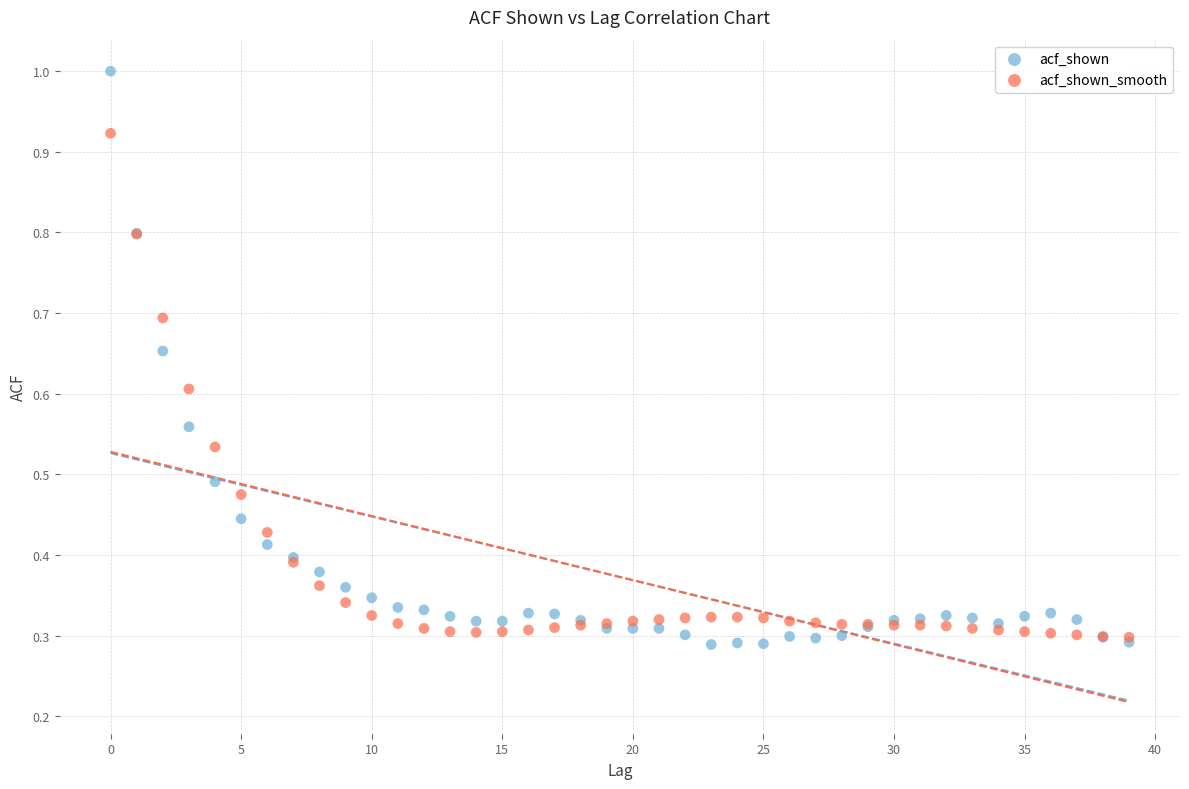

Which series contains the highest Y value?

acf_shown